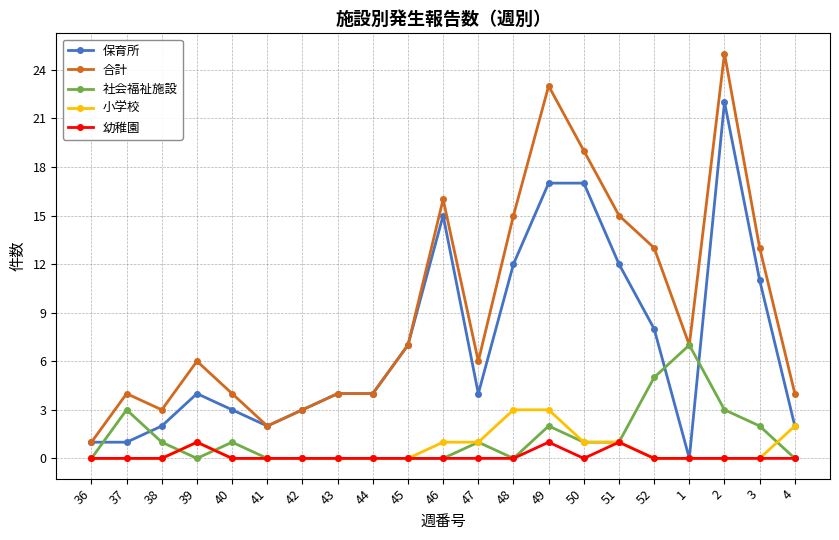

How many values in 保育所 are above zero?

20